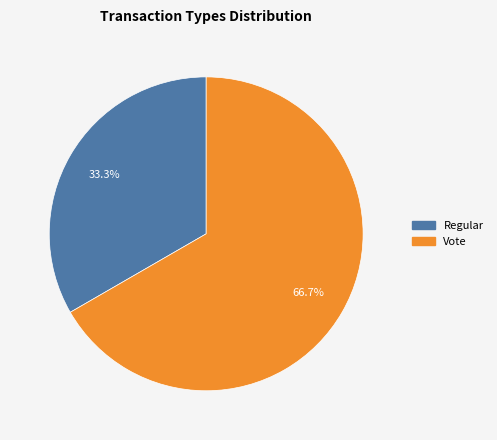

How many segments does this pie chart have?

2